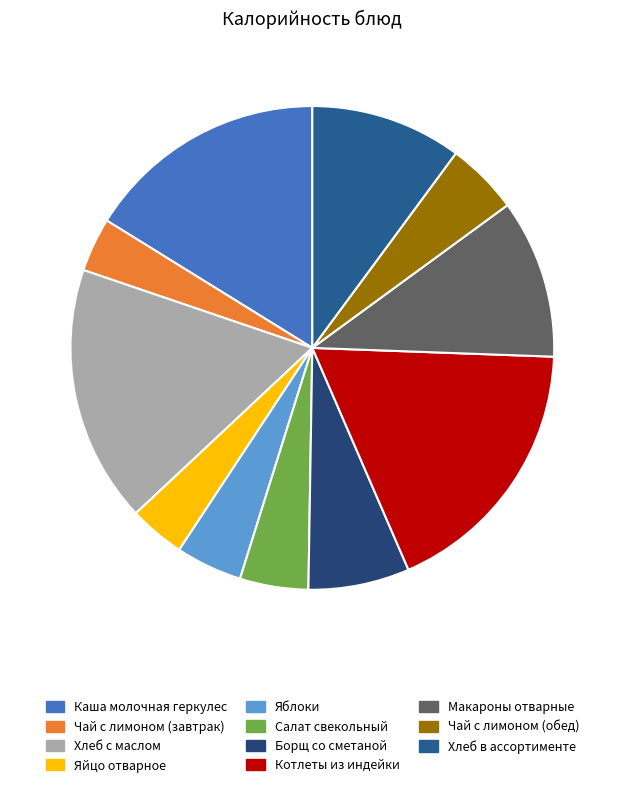

Count the number of slices in the pie.

11